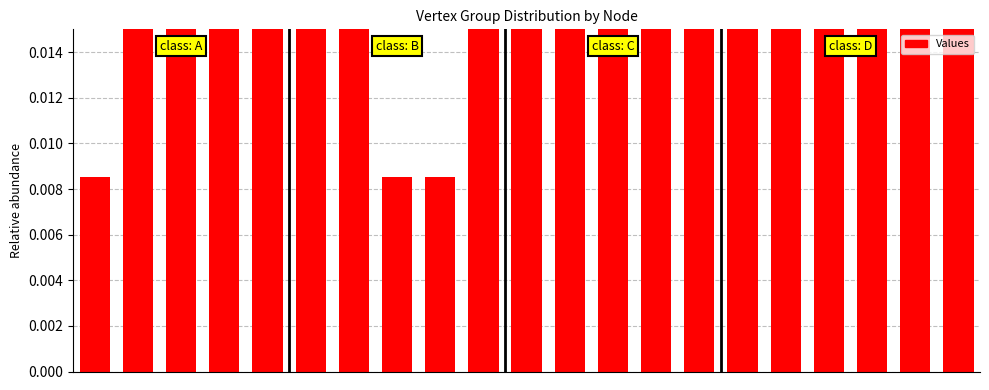

Rank the categories by value from highest to lowest.

9, 10, 20, 1, 2, 15, 16, 5, 6, 13, 14, 19, 17, 18, 3, 4, 11, 12, 0, 7, 8